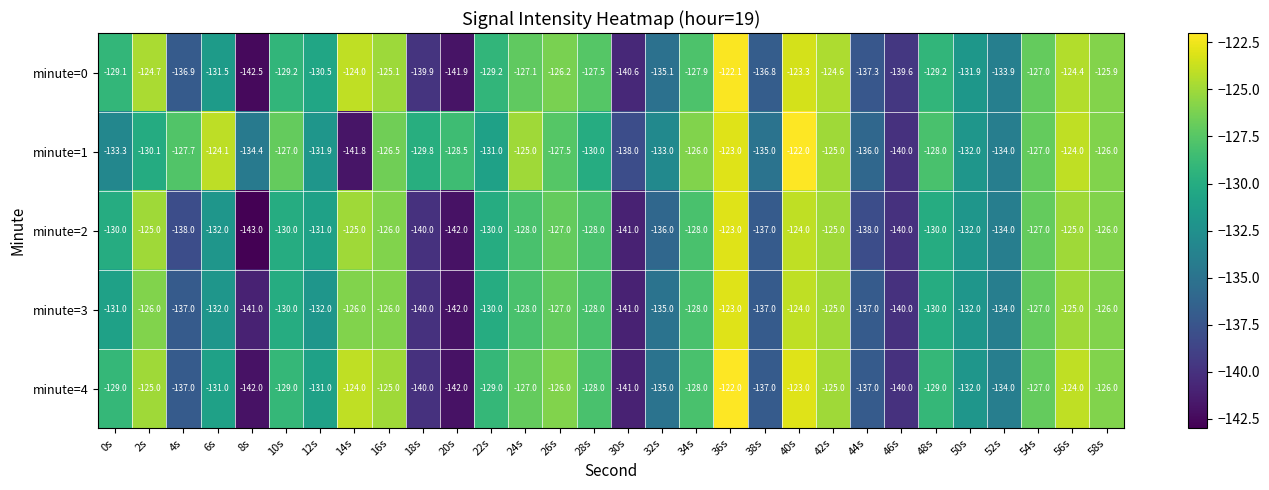

Where does the minute=1 series first go above -128?

4s